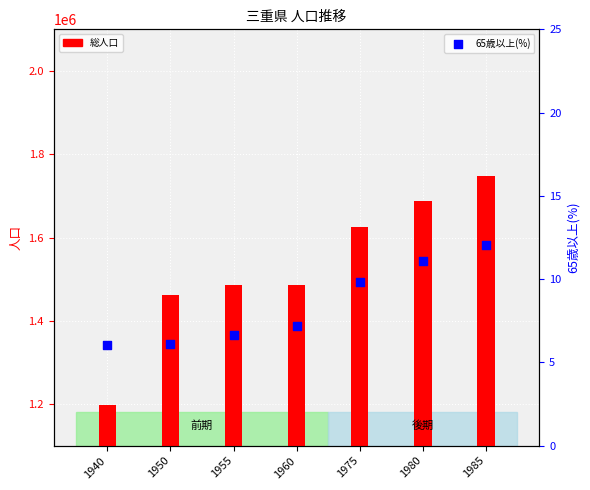

What are all the series names shown in the legend?

総人口, 65歳以上(%)